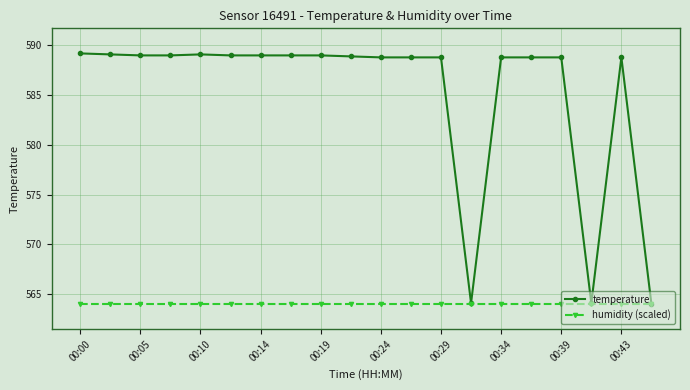

Rank the series by their average value, from lowest to highest.

humidity (scaled), temperature